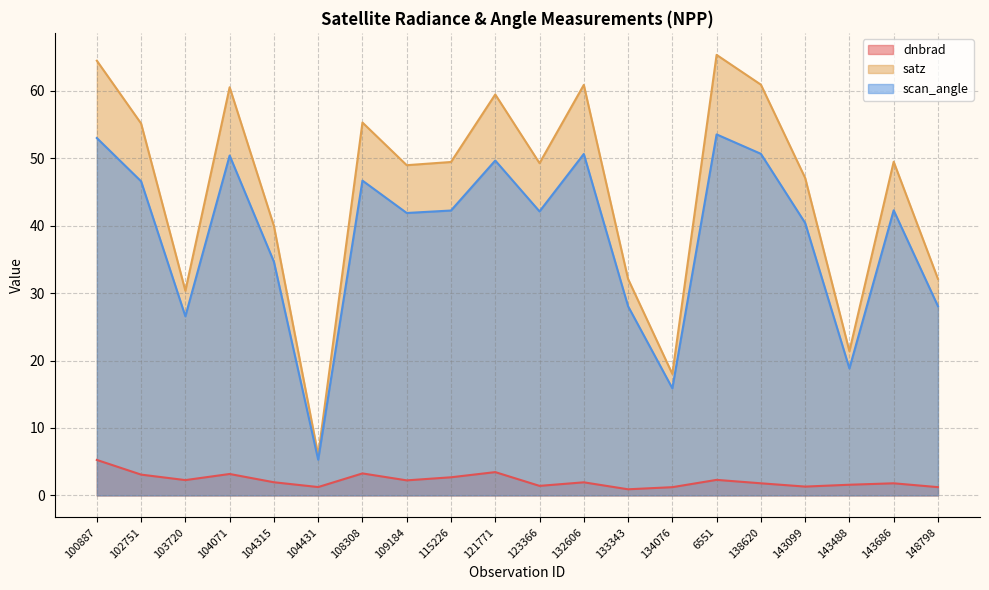

List the series in order of their overall mean, lowest first.

dnbrad, scan_angle, satz